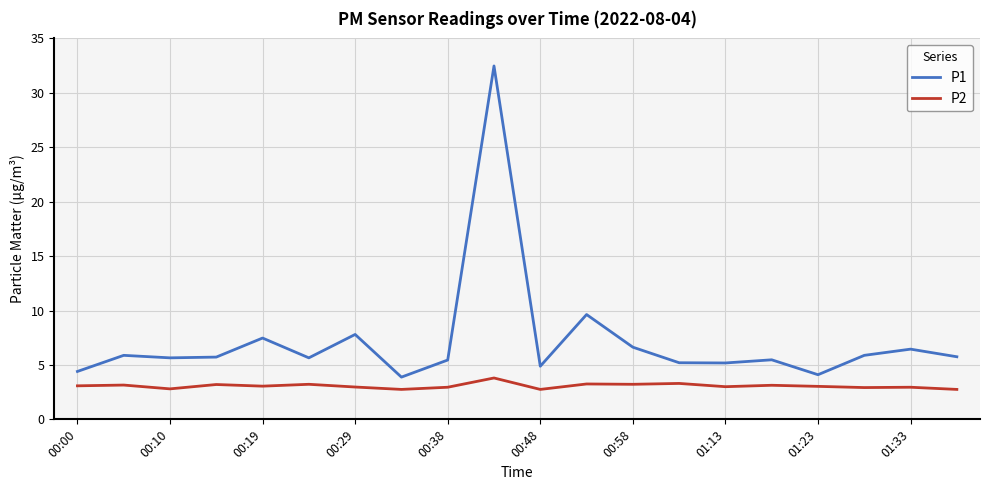

What is the smallest value displayed?

2.8